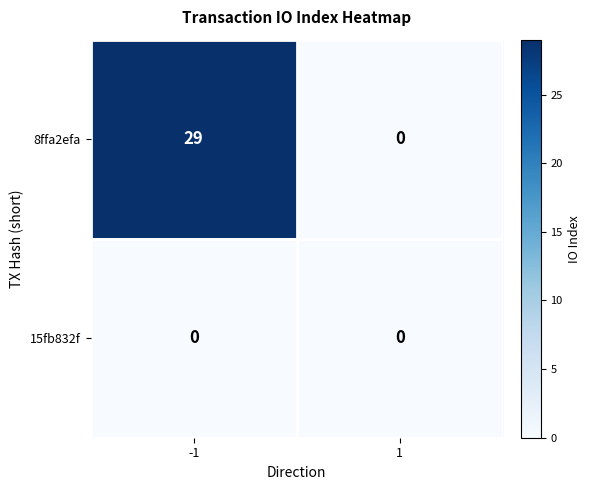

Which series has the largest total across all categories?

8ffa2efa